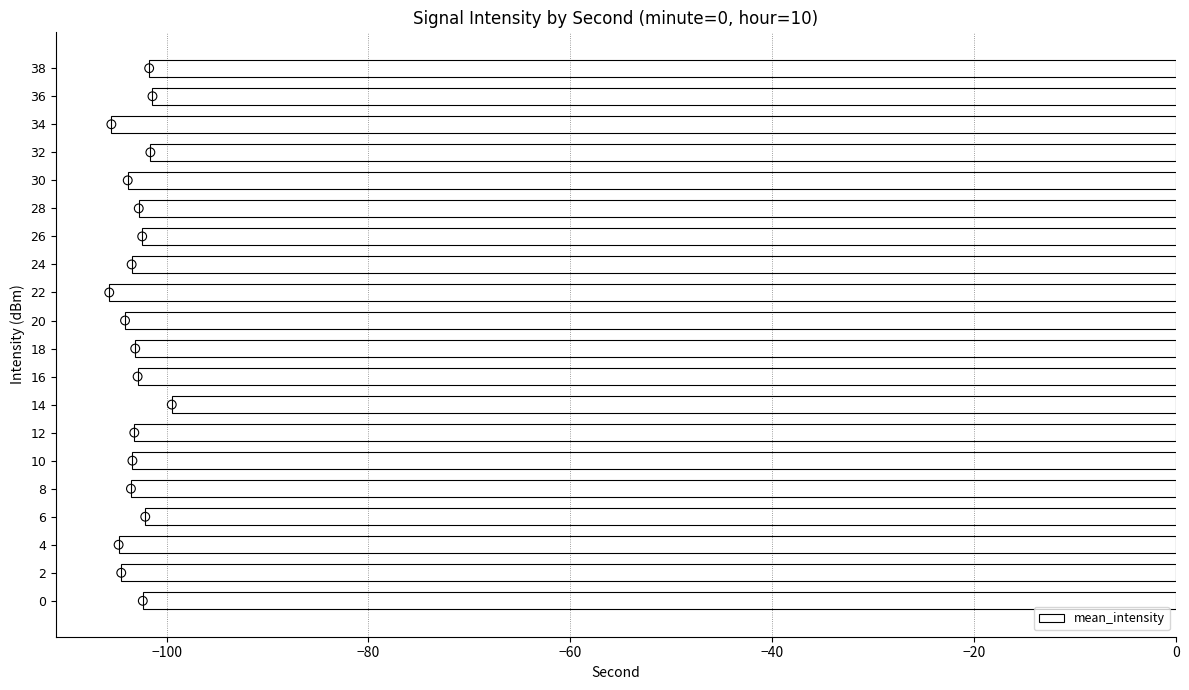

True or false: mean_intensity has a value of -105.7 at 22.

True